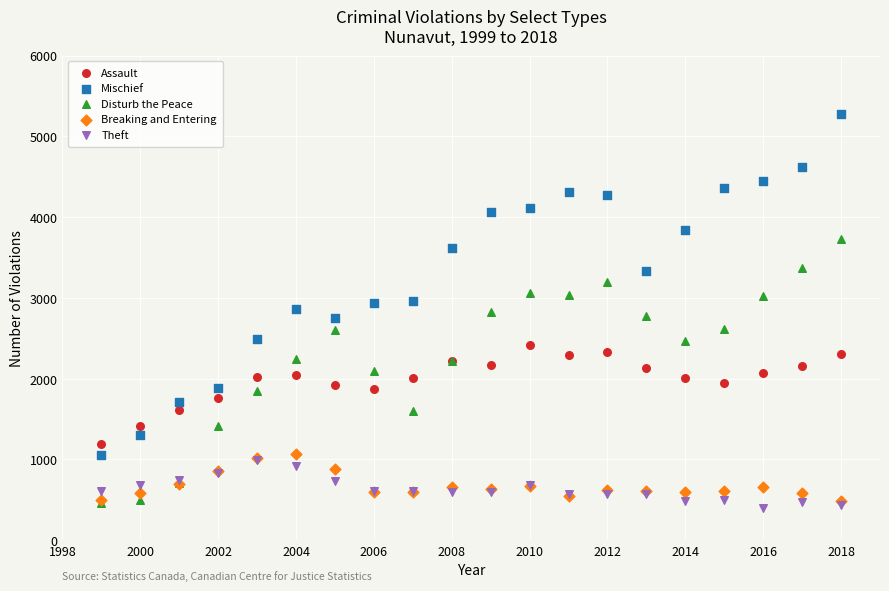

What are all the series names shown in the legend?

Assault, Mischief, Disturb the Peace, Breaking and Entering, Theft